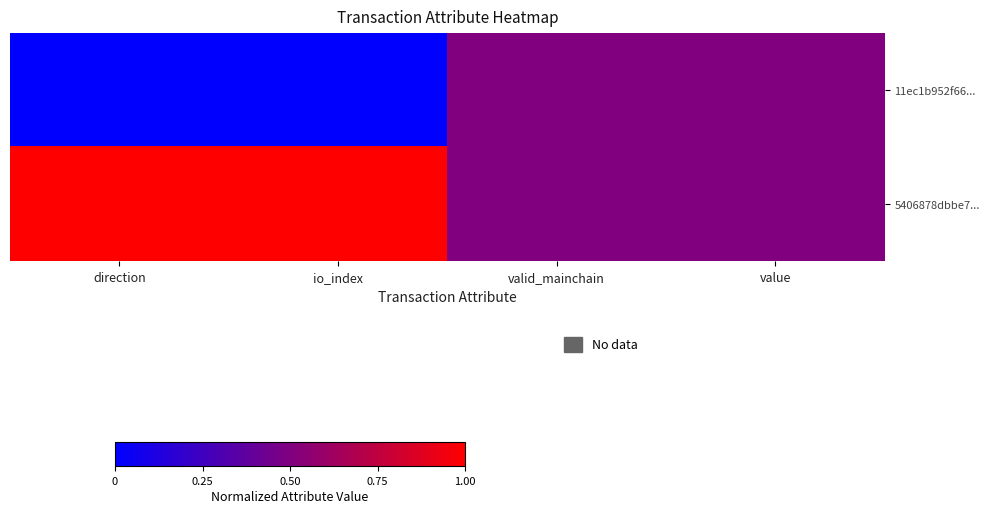

Which series has the widest spread of values?

11ec1b952f66...